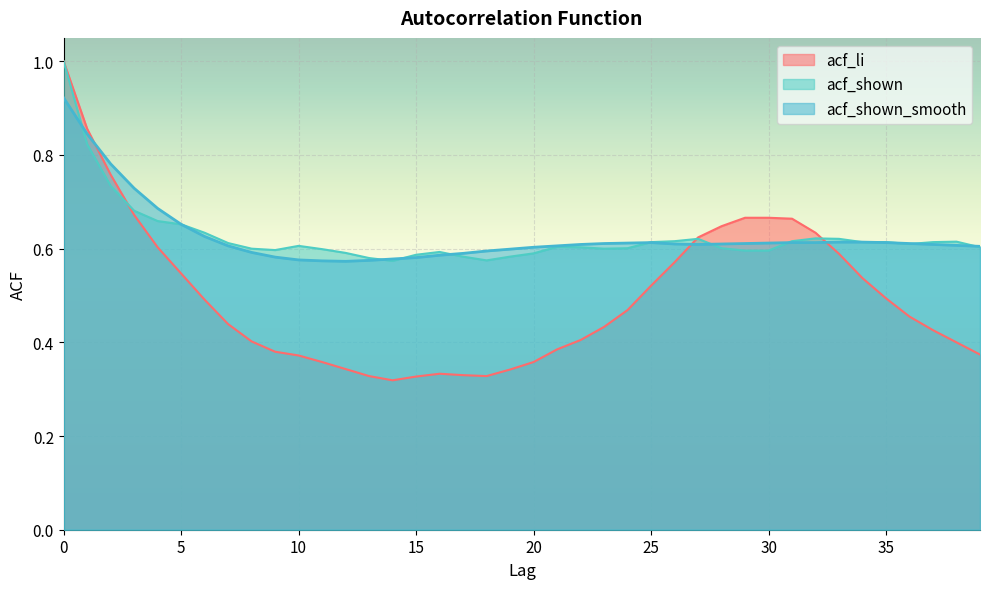

What is the spread (max minus min) of values at 22?

0.2